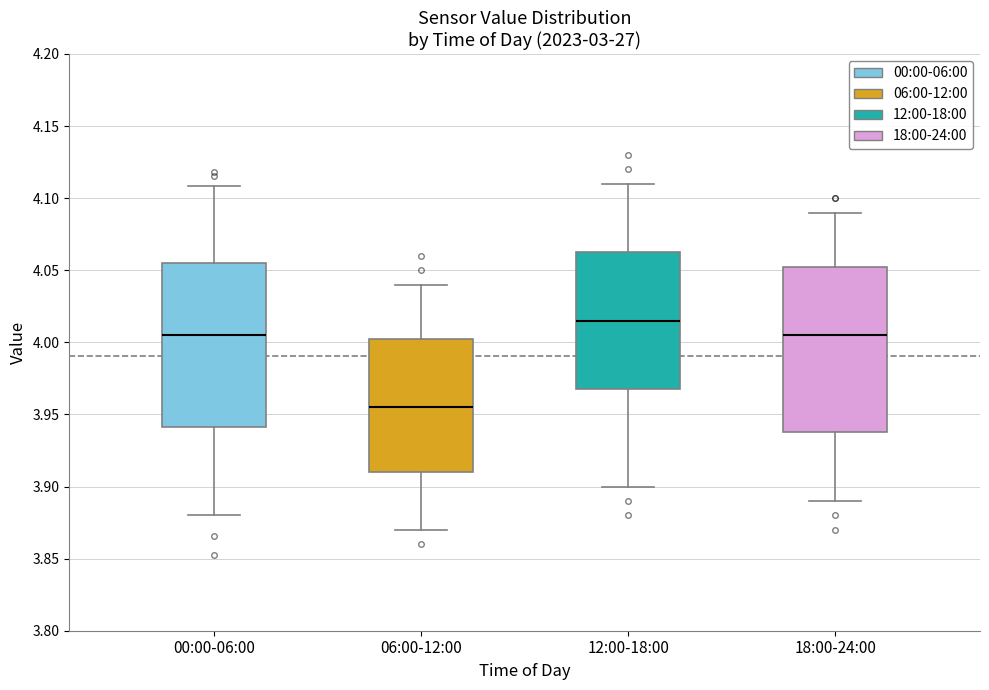

Reading left to right, transcribe this box plot: for each box, give where its median line is, the range the box spans, and where its two whiskers end, as read against the y-axis. The values are not printed on the chart, so give them approximately, as read against the axis.

00:00-06:00: median 4.005, box 3.940 to 4.055, whiskers 3.880 to 4.110
06:00-12:00: median 3.955, box 3.910 to 4.005, whiskers 3.870 to 4.040
12:00-18:00: median 4.015, box 3.970 to 4.065, whiskers 3.900 to 4.110
18:00-24:00: median 4.005, box 3.940 to 4.055, whiskers 3.890 to 4.090